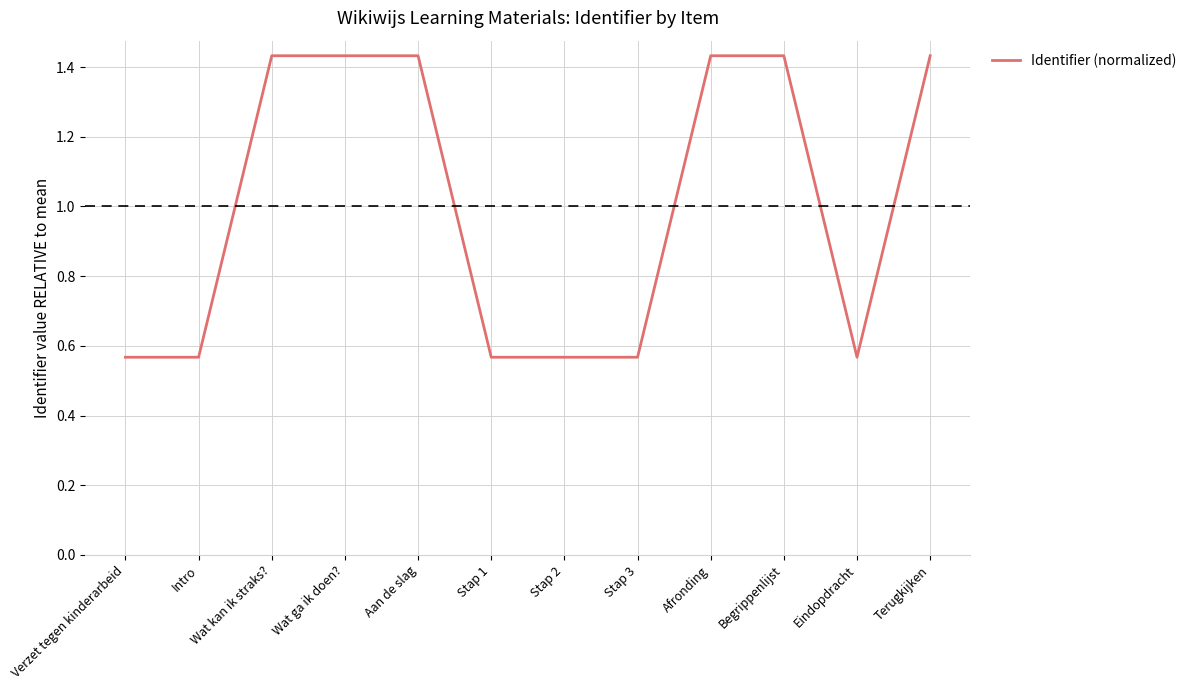

How many series are shown in this chart?

1